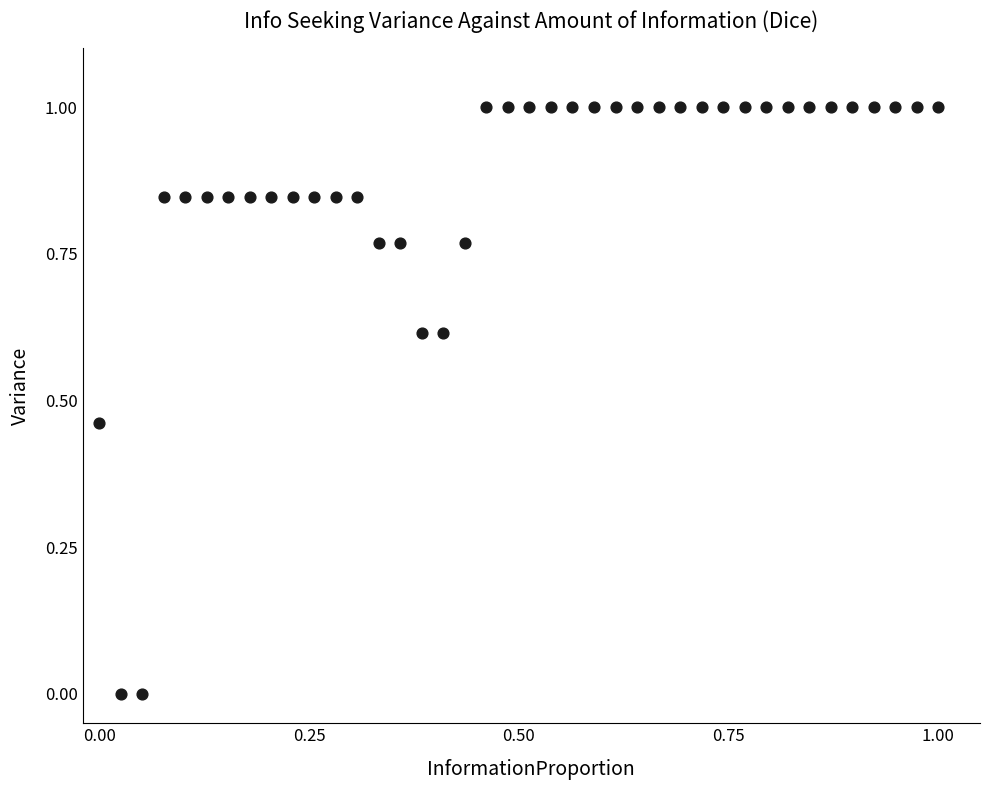

What is the range of X values (max minus min)?

1.0